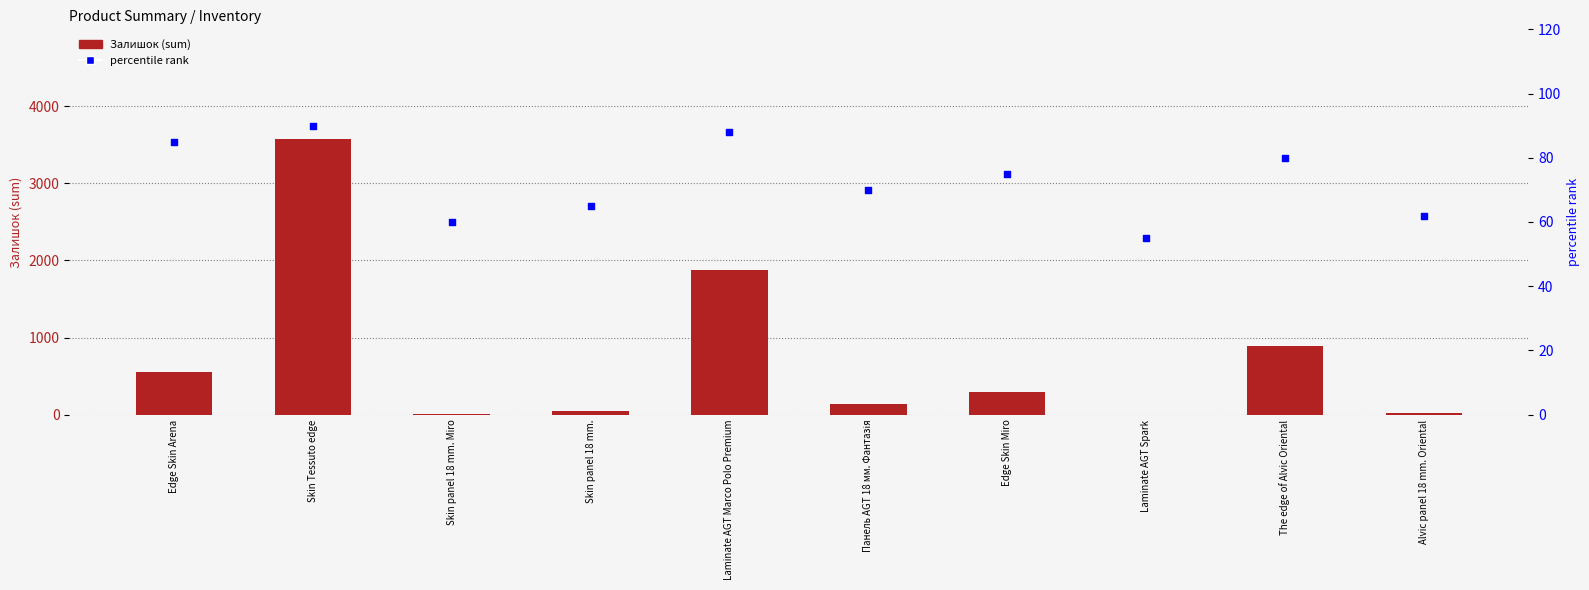

What are all the series names shown in the legend?

Залишок (sum), percentile rank